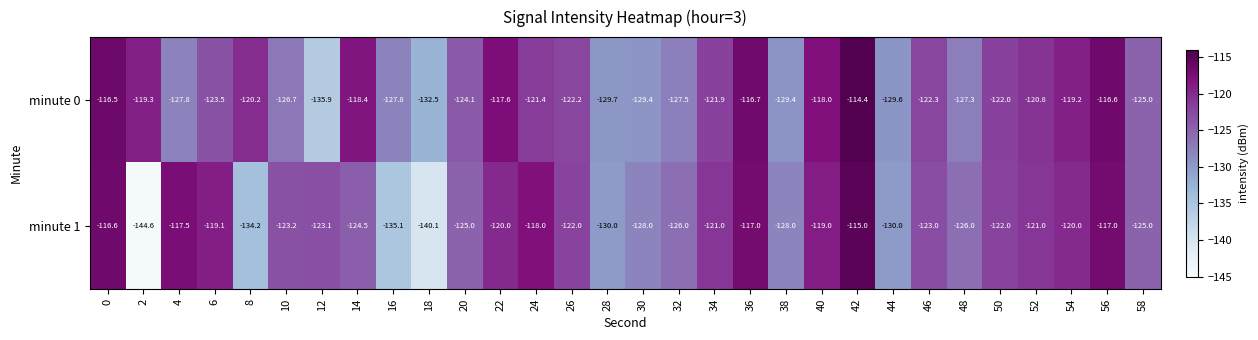

Which series has the widest spread of values?

minute 1